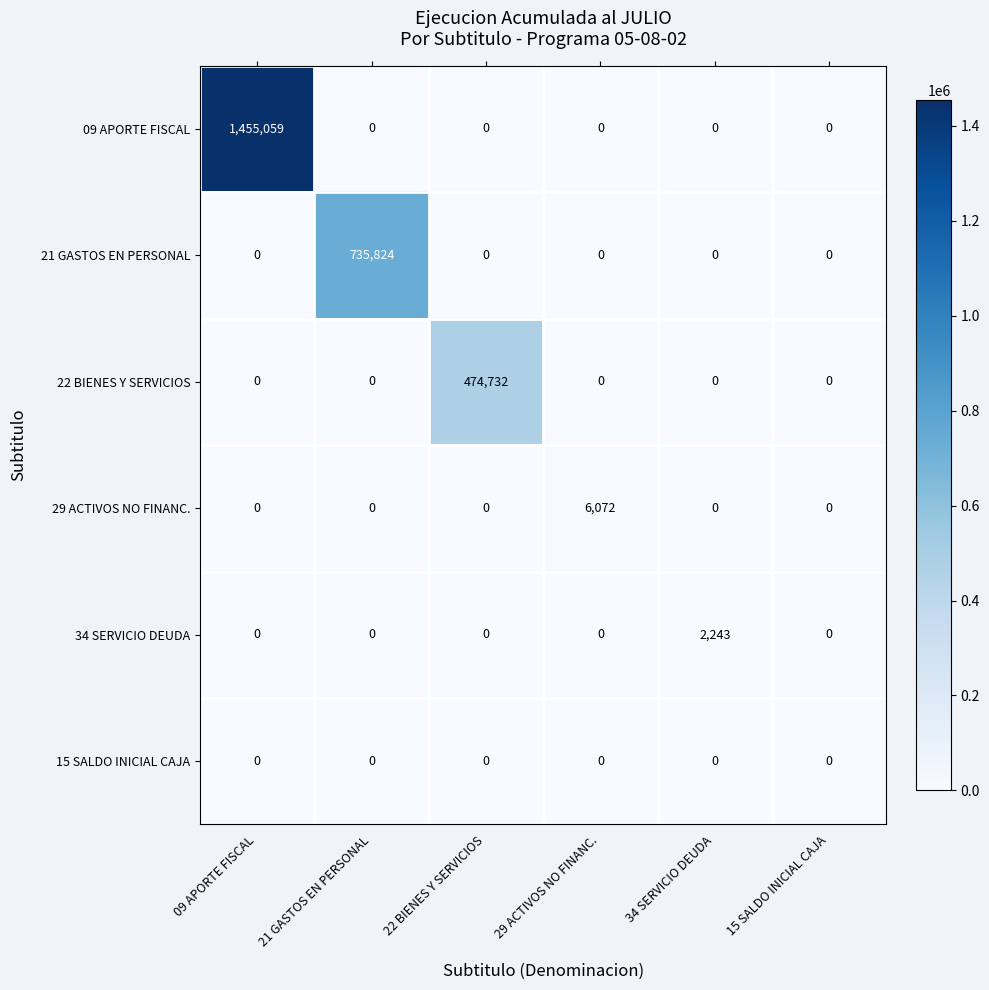

At which category is the sum across all series the highest?

09 APORTE FISCAL